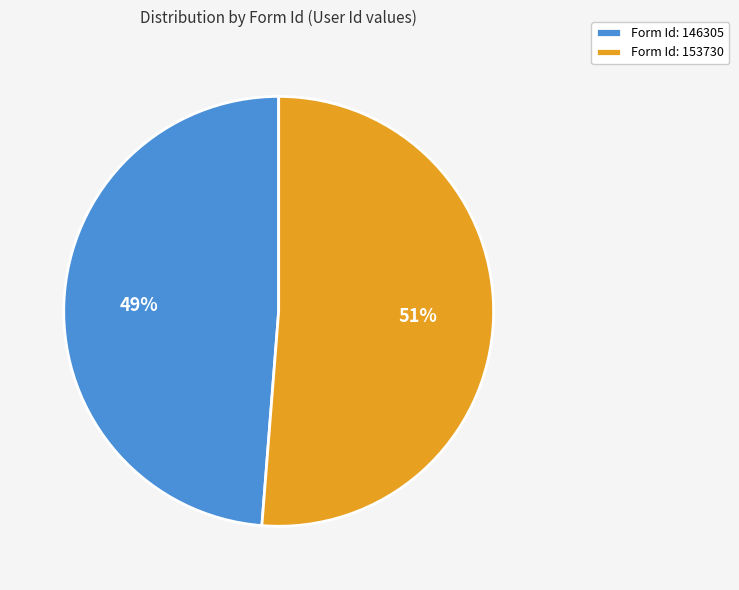

Is there any slice that represents more than half of the pie?

Yes